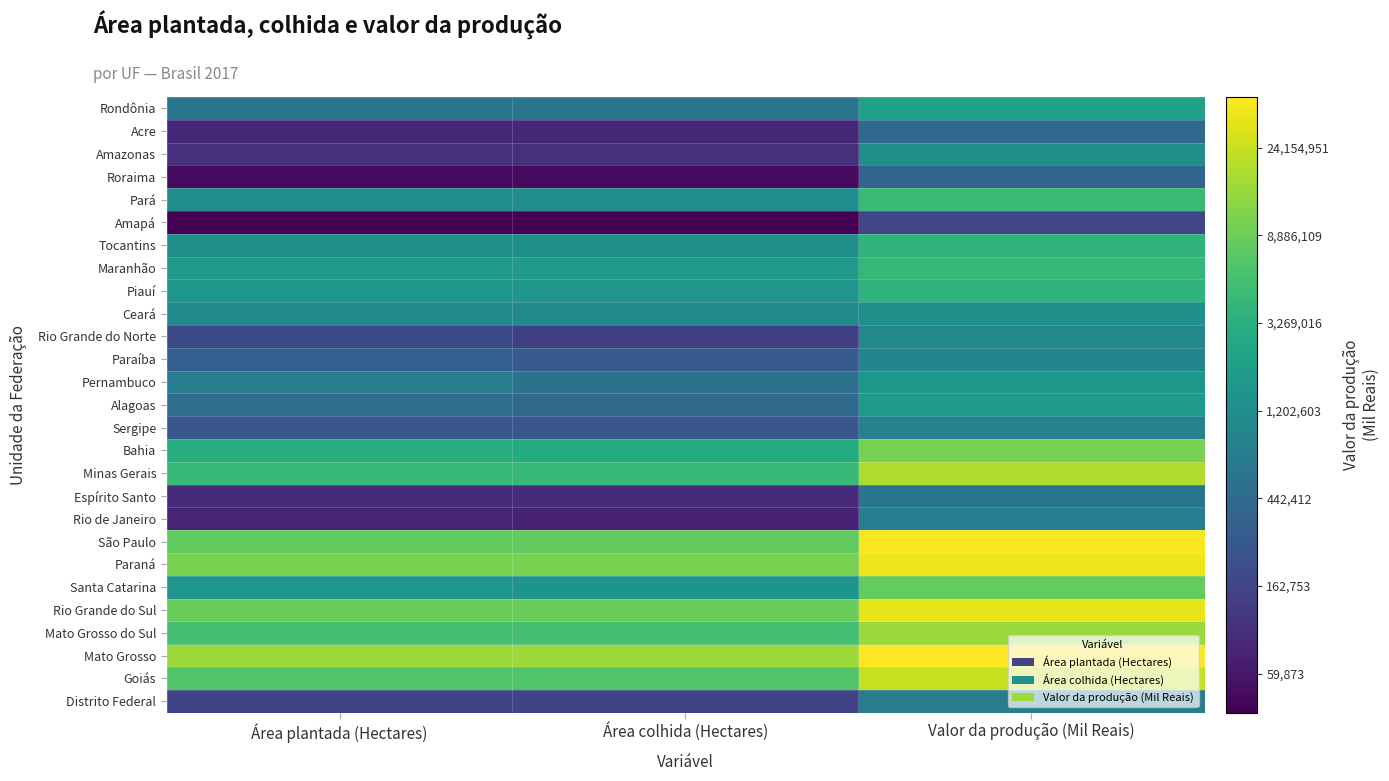

At which category is the sum across all series the highest?

Valor da produção (Mil Reais)